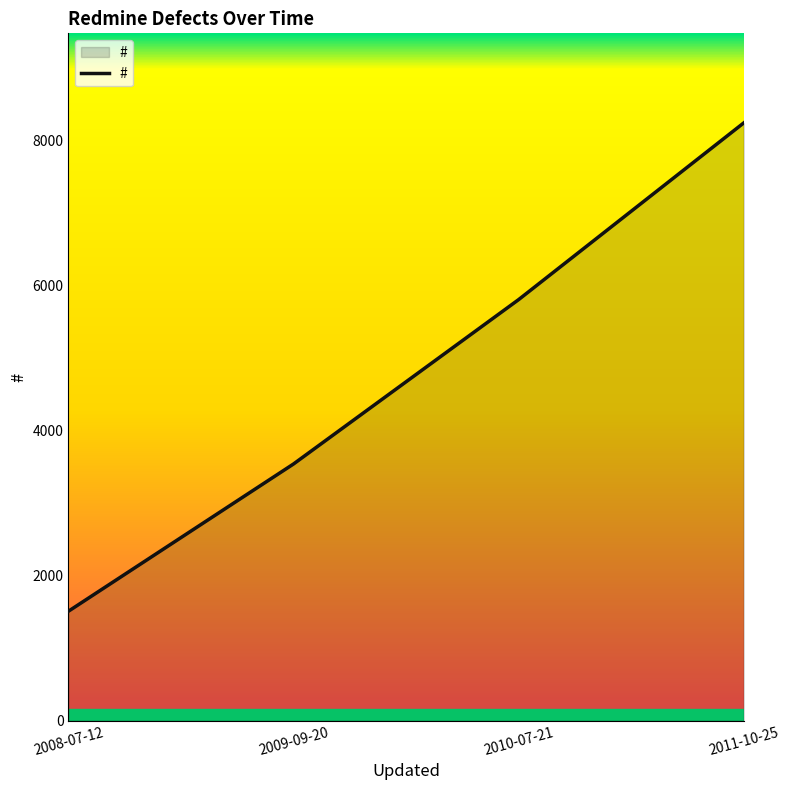

Rank the categories by value from lowest to highest.

2008-07-12, 2009-09-20, 2010-07-21, 2011-10-25